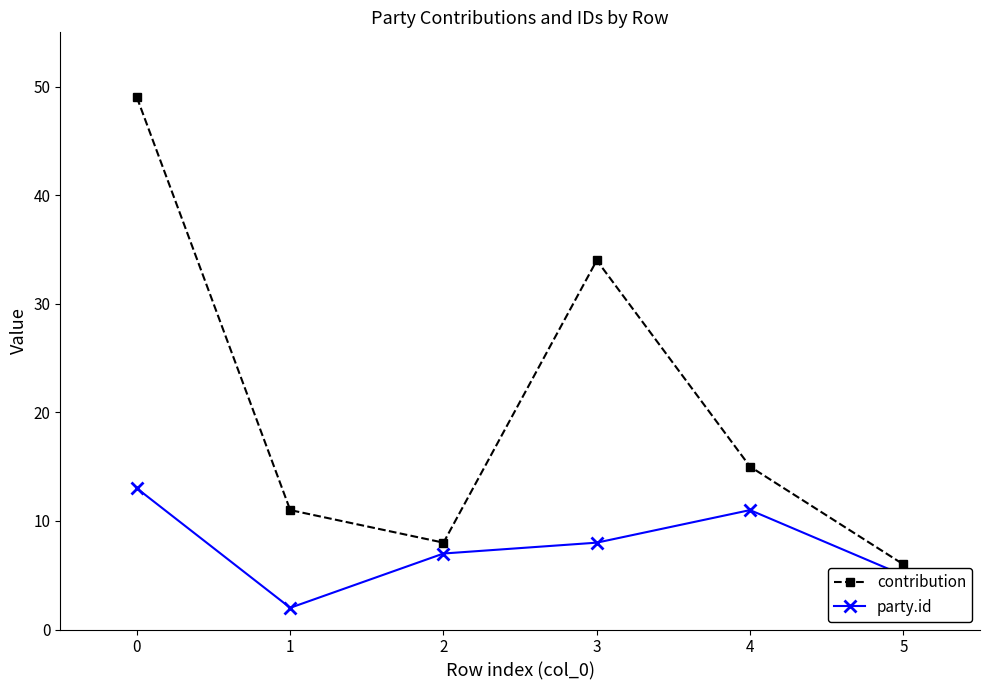

Read the contribution value at 1, to the nearest 5.

10